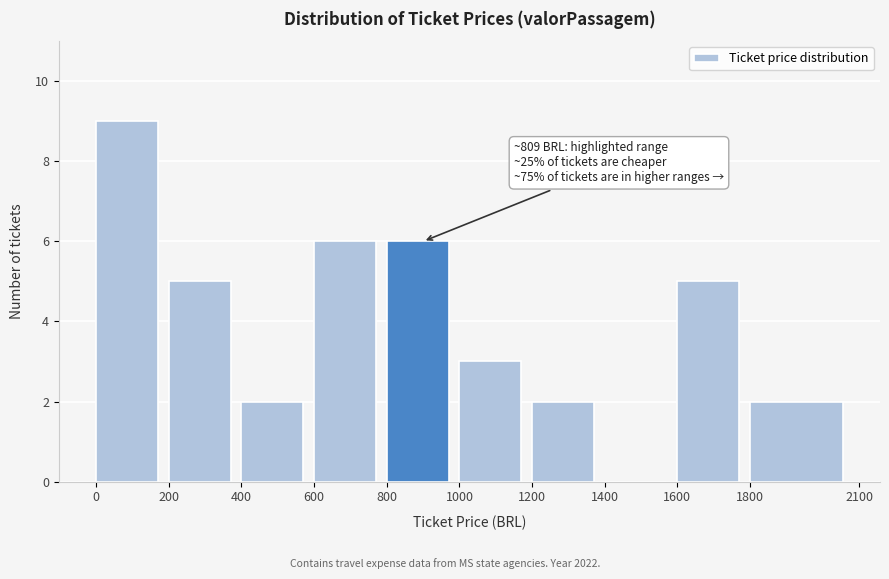

Over which range of the x-axis is the bar tallest?

0 to 200